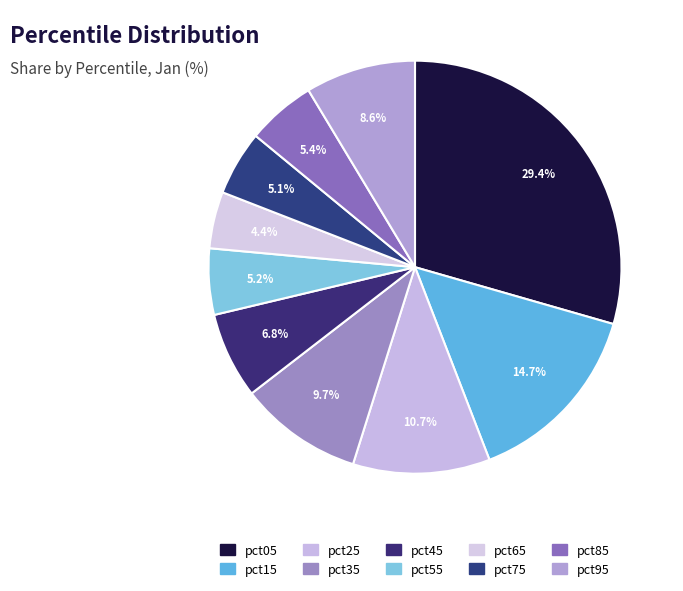

What percentage is the pct95 slice, to the nearest percent?

9%